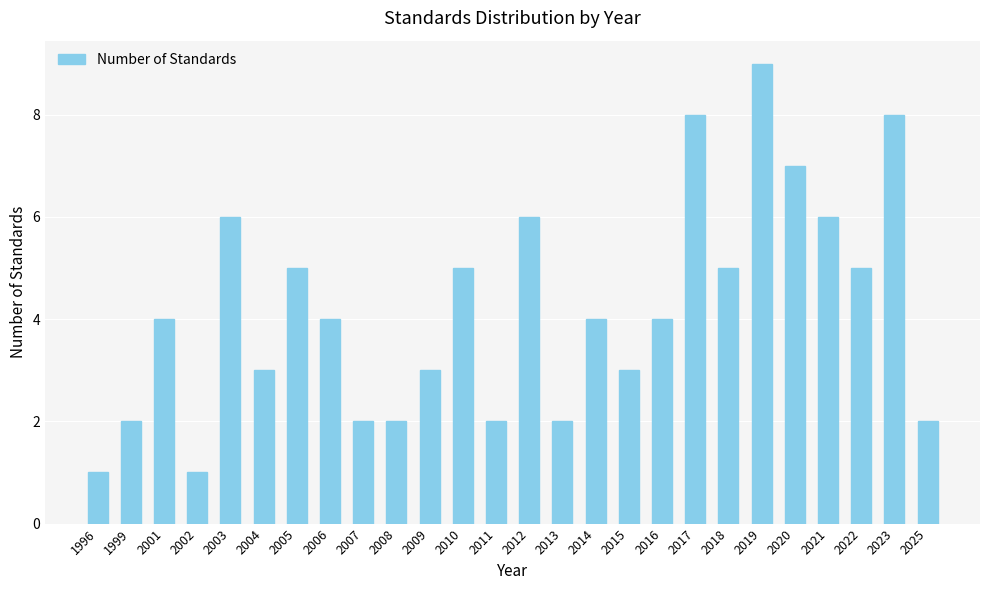

What is the approximate value at 2005?

5